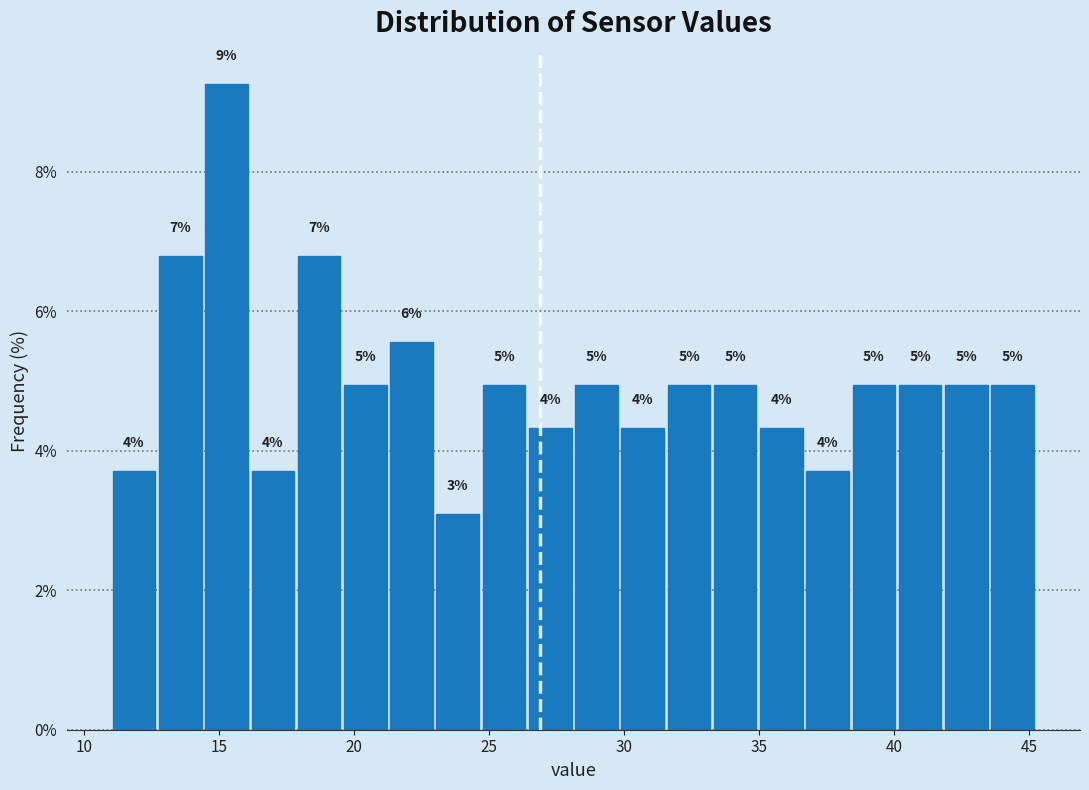

Around what value on the x-axis is the tallest bar? Give the approximate position of its centre, as read against the axis.

15.5